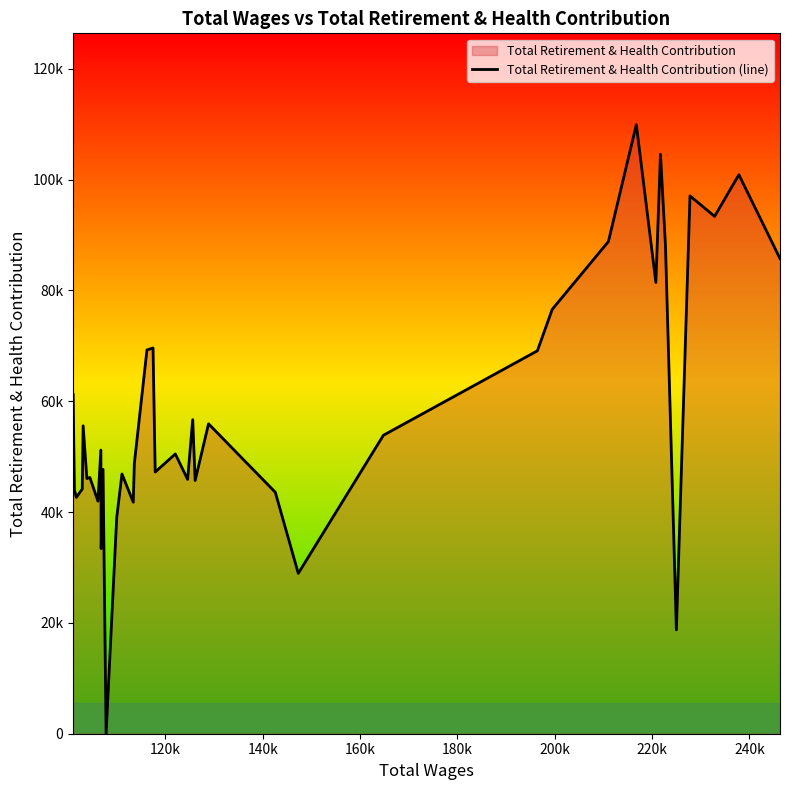

How many categories are shown in the chart?

40